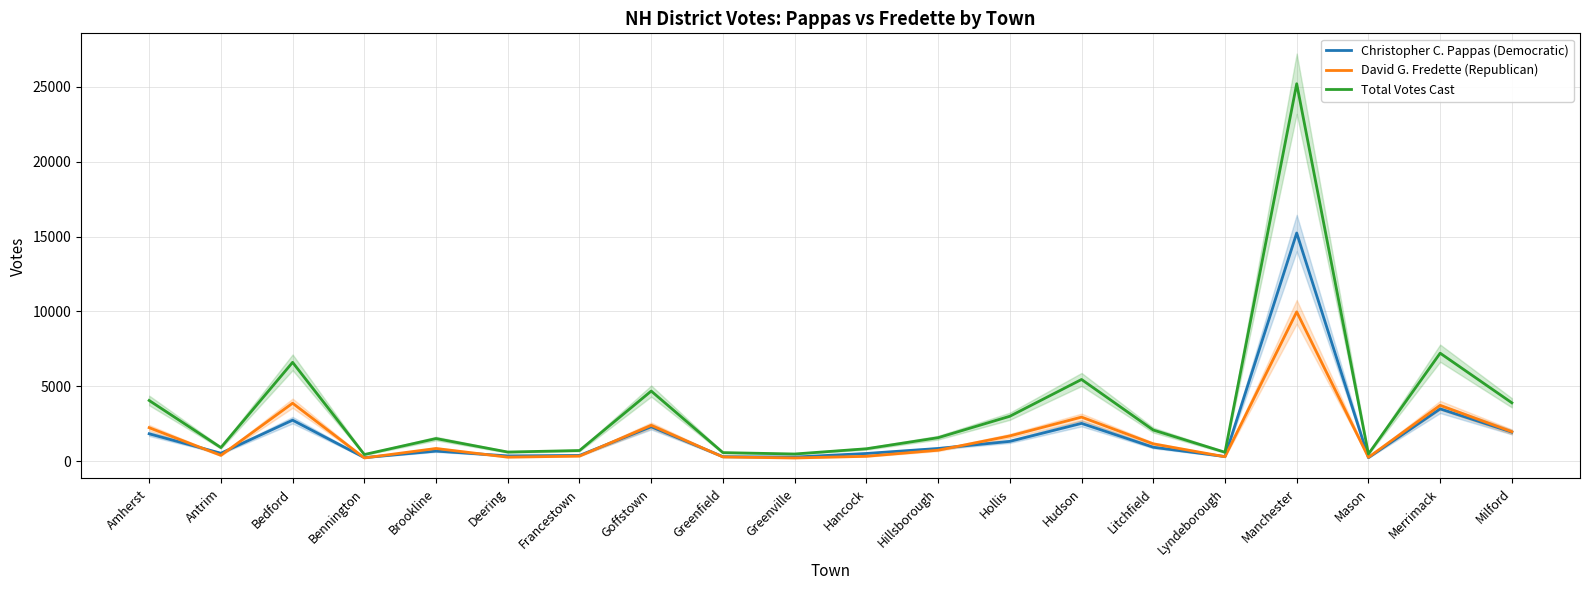

What is the maximum value shown in the chart?

25212